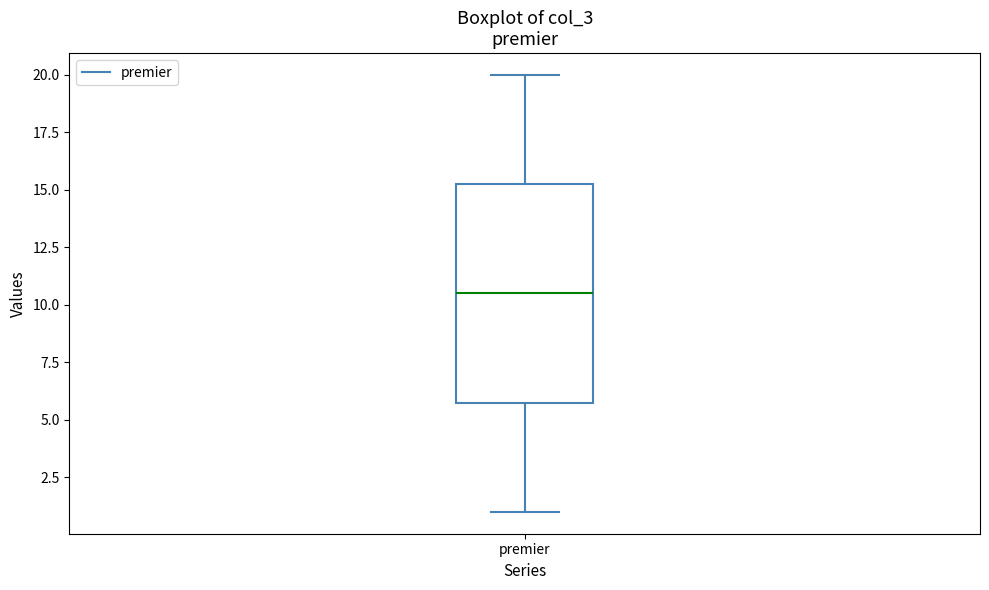

Transcribe this box plot: give where the median line is, the range the box spans, and where the two whiskers end, as read against the y-axis. The values are not printed on the chart, so give them approximately, as read against the axis.

median 10.5, box 6.0 to 15.5, whiskers 1.0 to 20.0